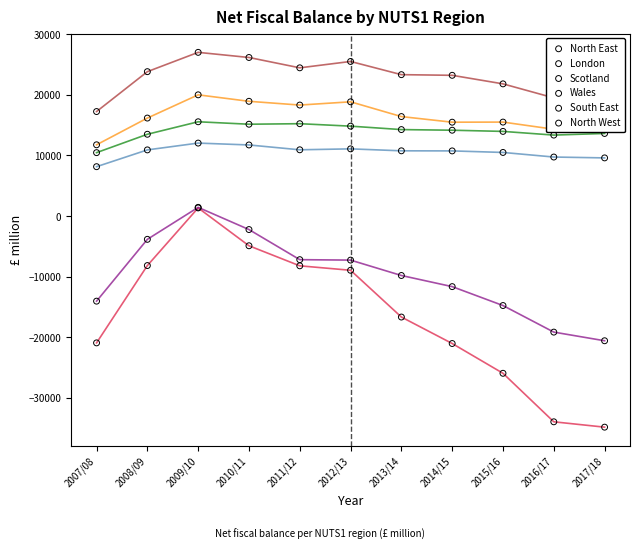

Which series contains the highest Y value?

North West